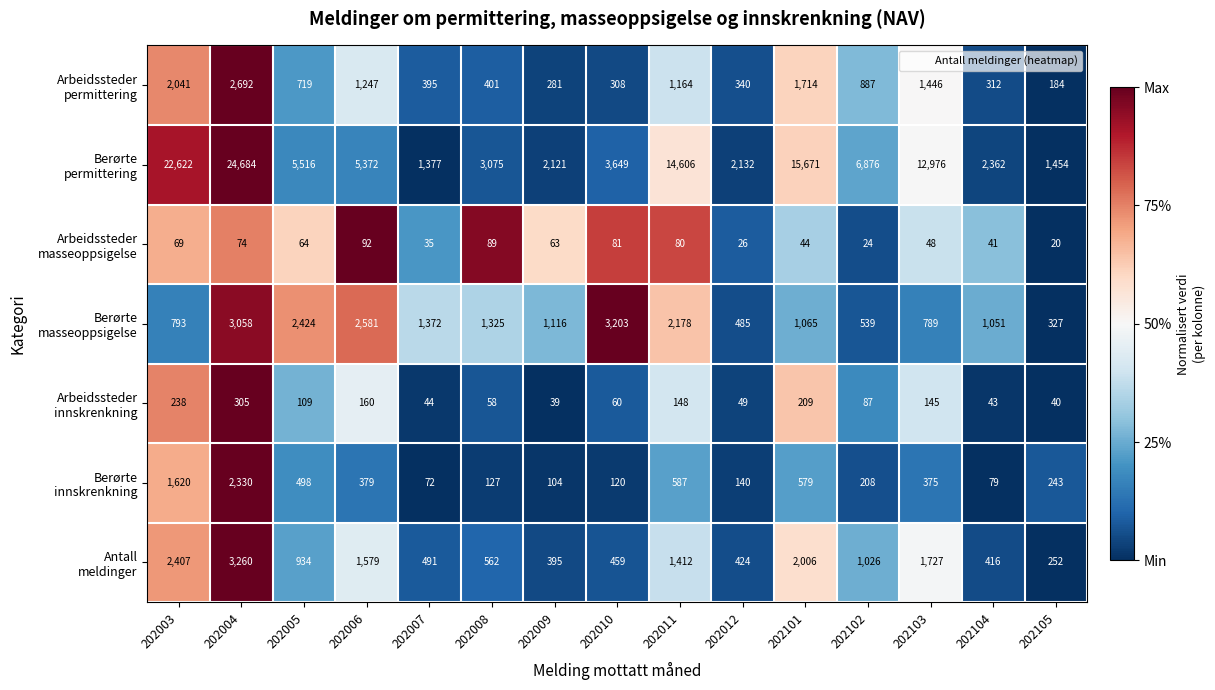

What is the difference between the highest and lowest values at 202103?

12928